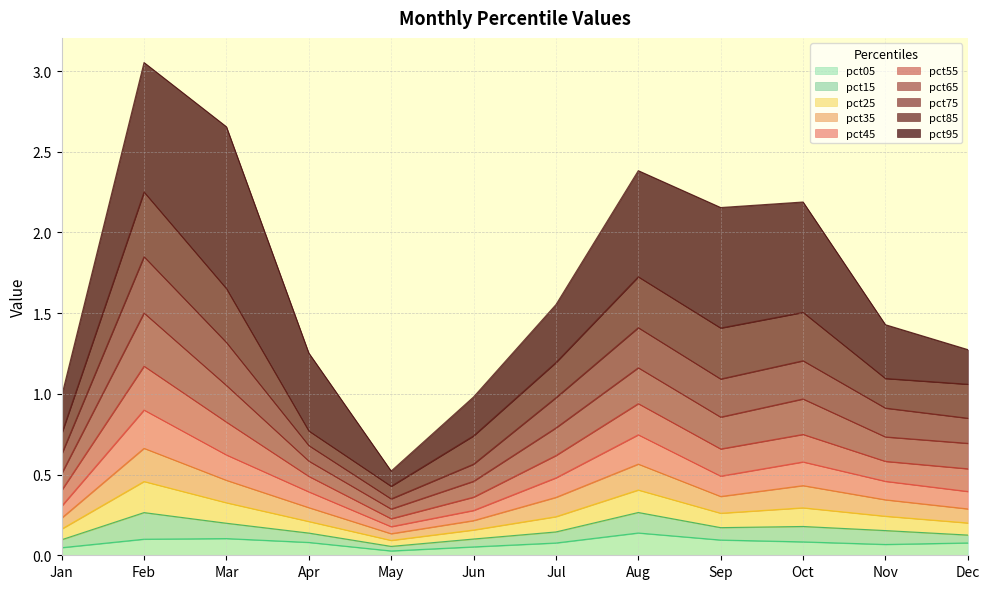

At which label is pct05 closest to 0?

May